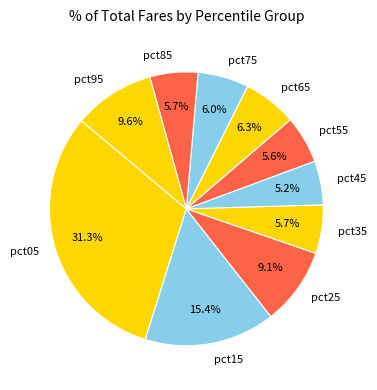

Do pct85 and pct25 together represent more than half of the pie?

No